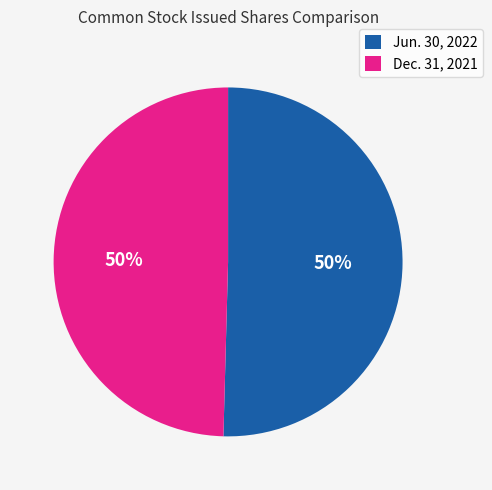

Combined, do Jun. 30, 2022 and Dec. 31, 2021 account for over 50%?

Yes